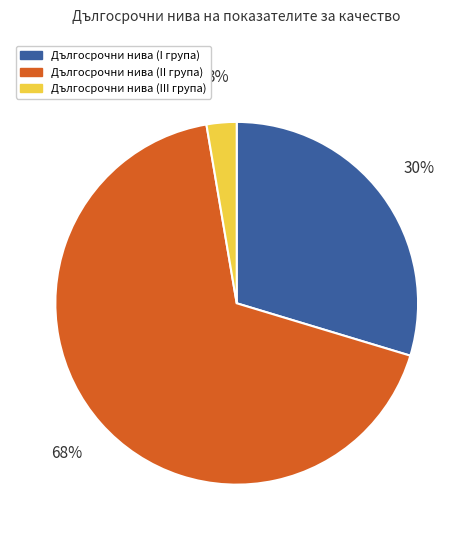

Which slice represents more than half of the pie?

Дългосрочни нива (II група)